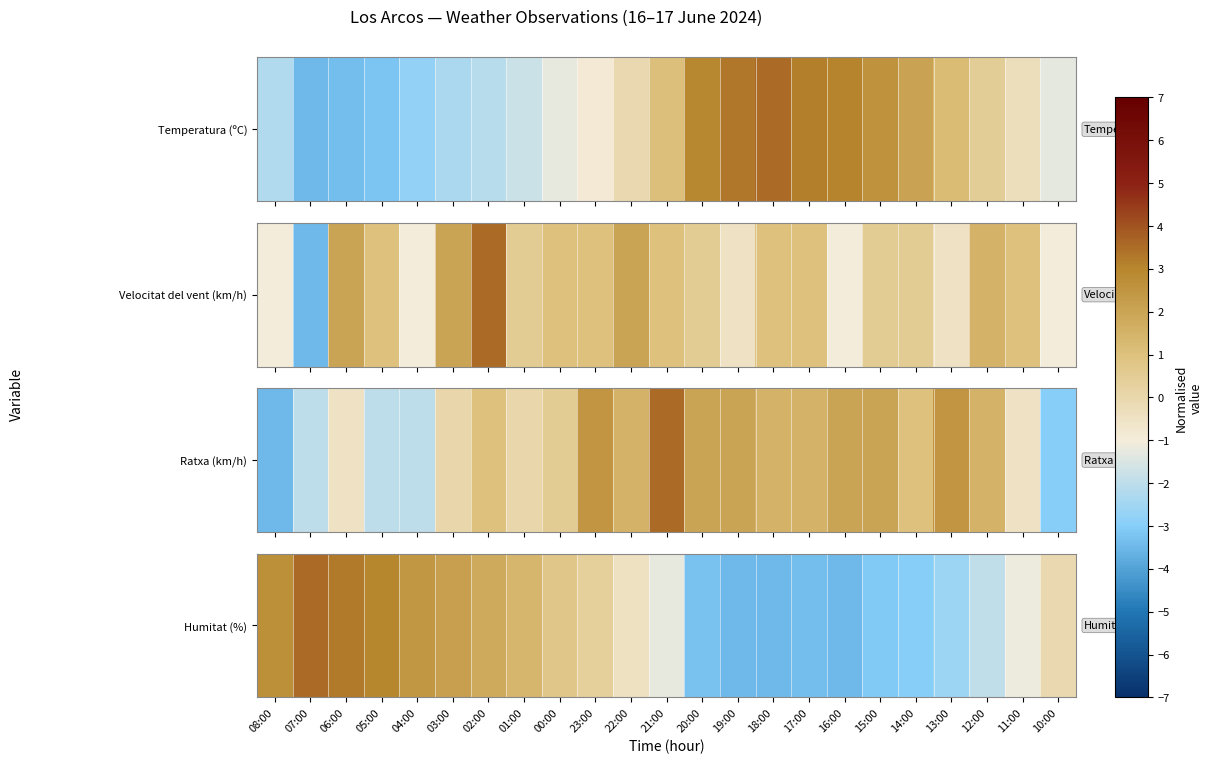

Which category has the highest value across all series?

07:00